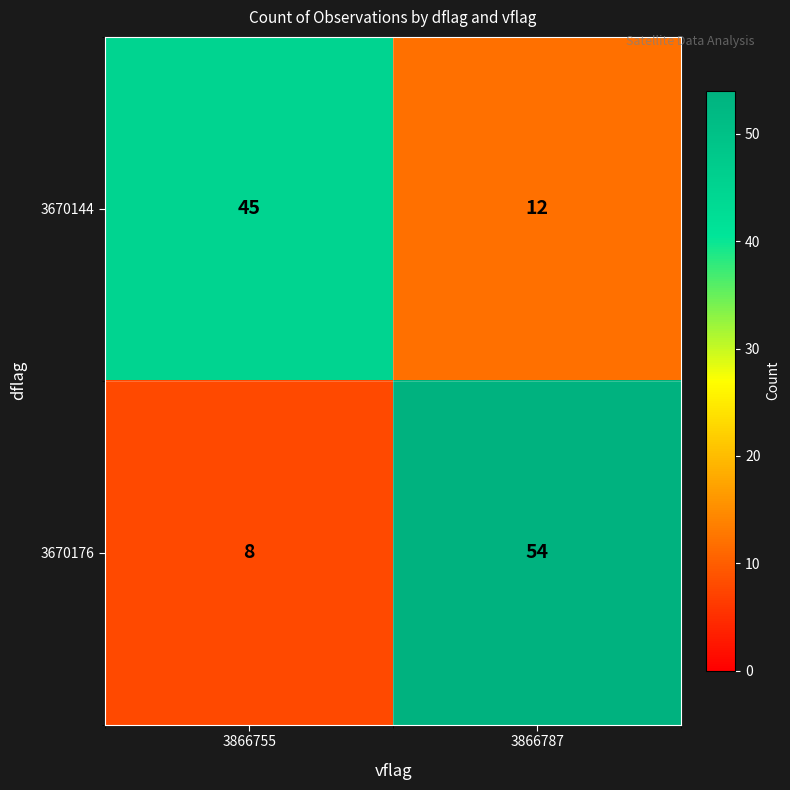

What is the total value across all series at 3866755?

53